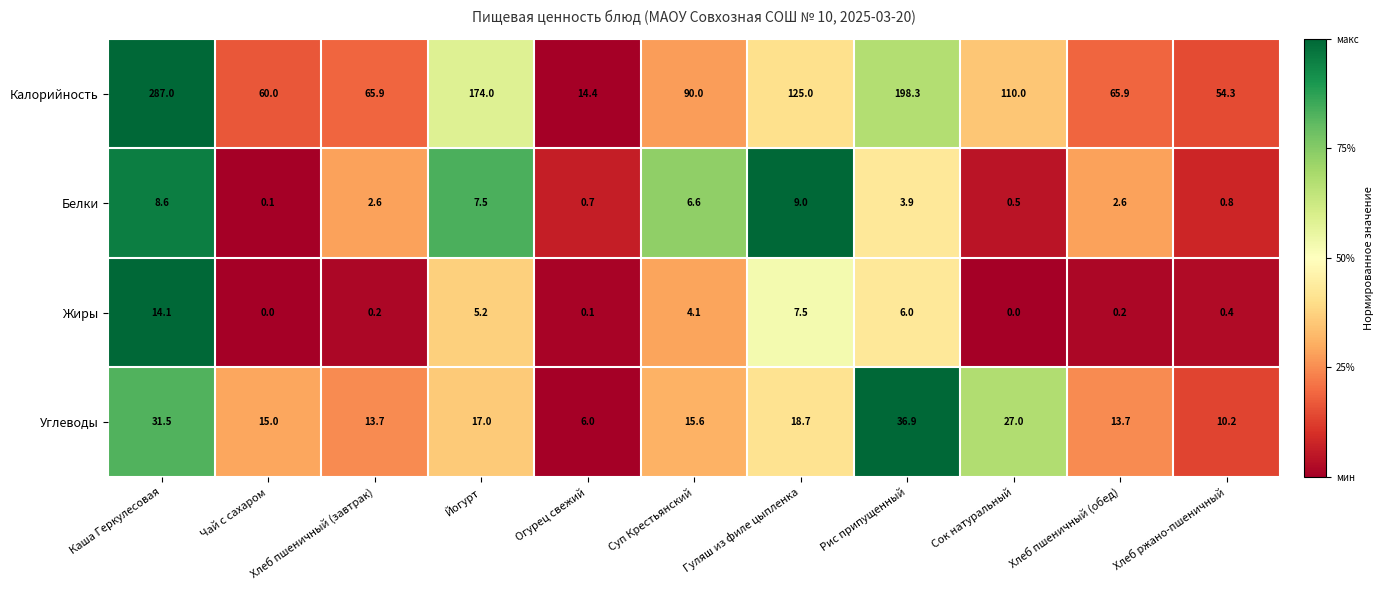

What is the average value of the Белки series?

3.9